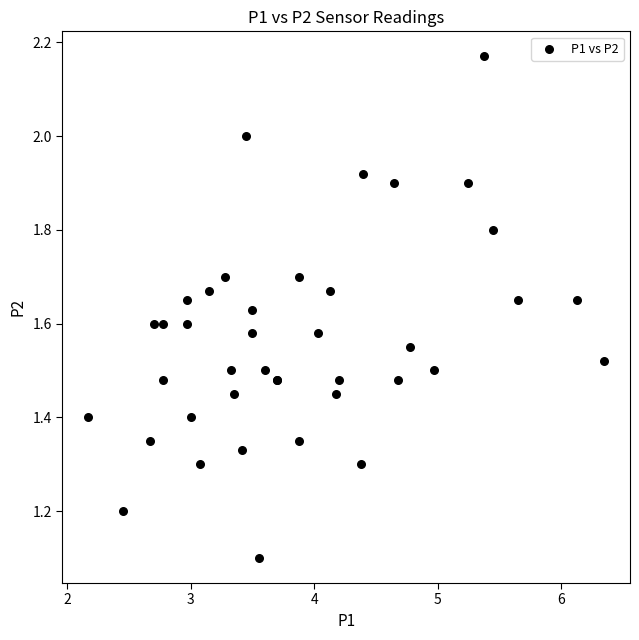

What Y value in the scatter plot is closest to 1?

1.1